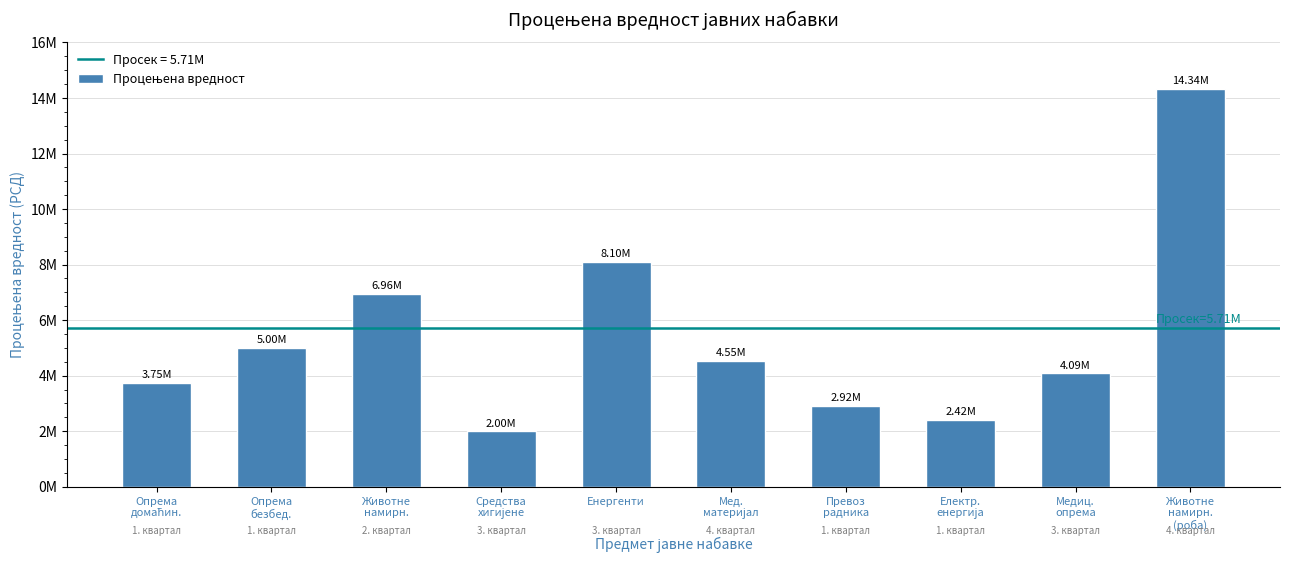

List the labels in order of value, largest first.

Животне
намирн.
(роба), Енергенти, Животне
намирн., Опрема
безбед., Мед.
материјал, Медиц.
опрема, Опрема
домаћин., Превоз
радника, Електр.
енергија, Средства
хигијене